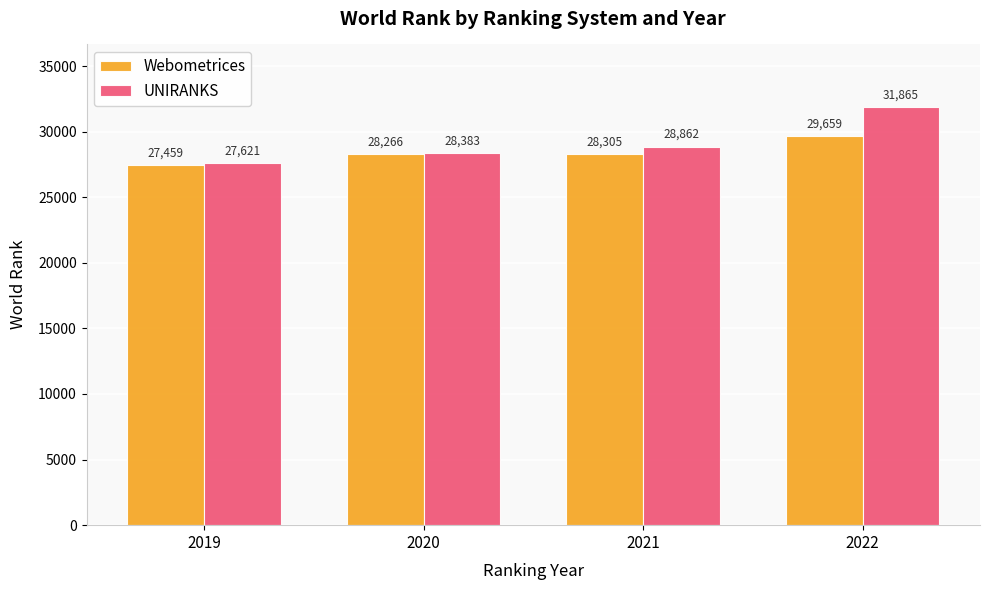

Is it true that Webometrices equals 18781 at 2019?

False